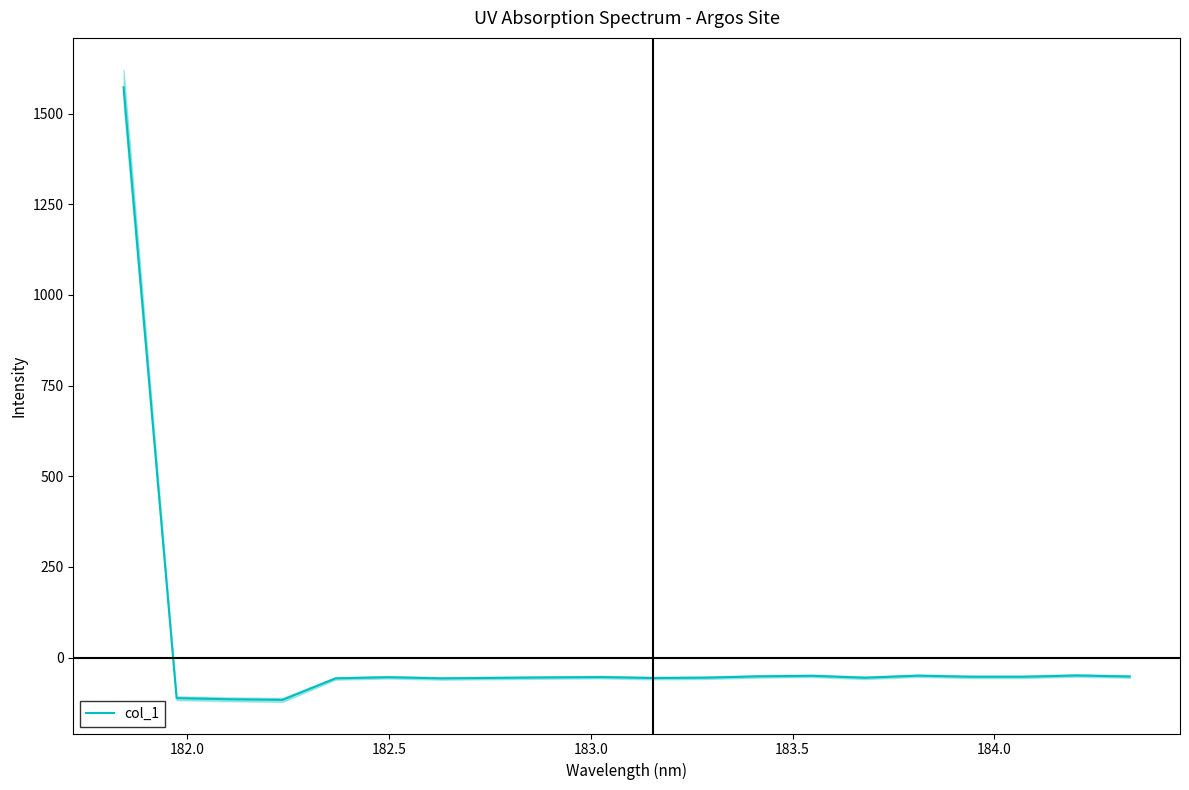

What is the highest value of the col_1 series?

1572.5